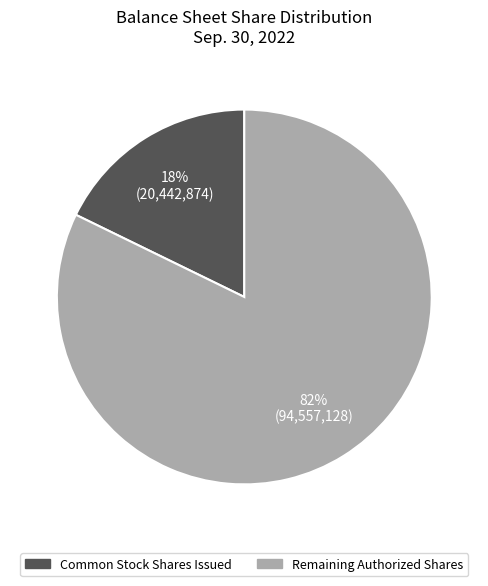

Combined, do Remaining Authorized Shares and Common Stock Shares Issued account for over 50%?

Yes